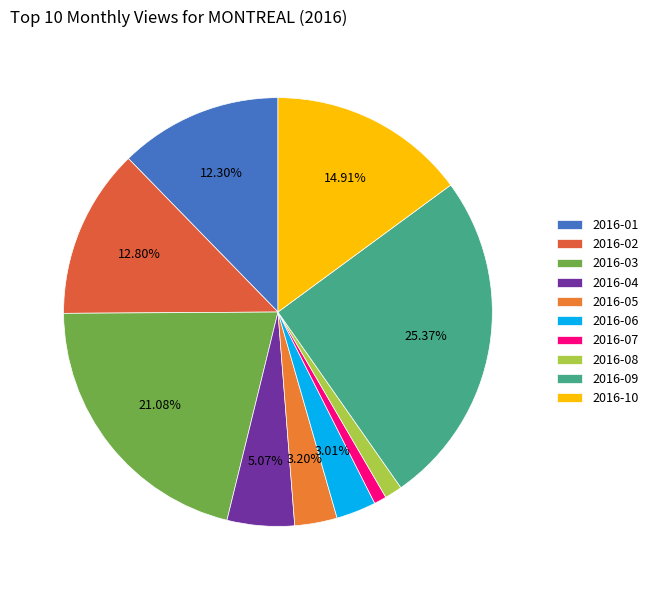

To the nearest percent, what percentage of the pie is 2016-04?

5%